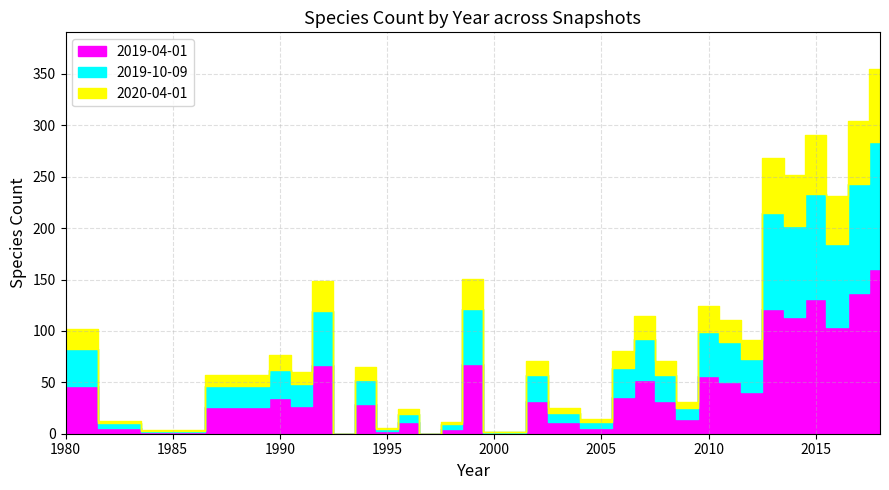

The value of 2019-10-09 at 1994 is 23. True or false?

False